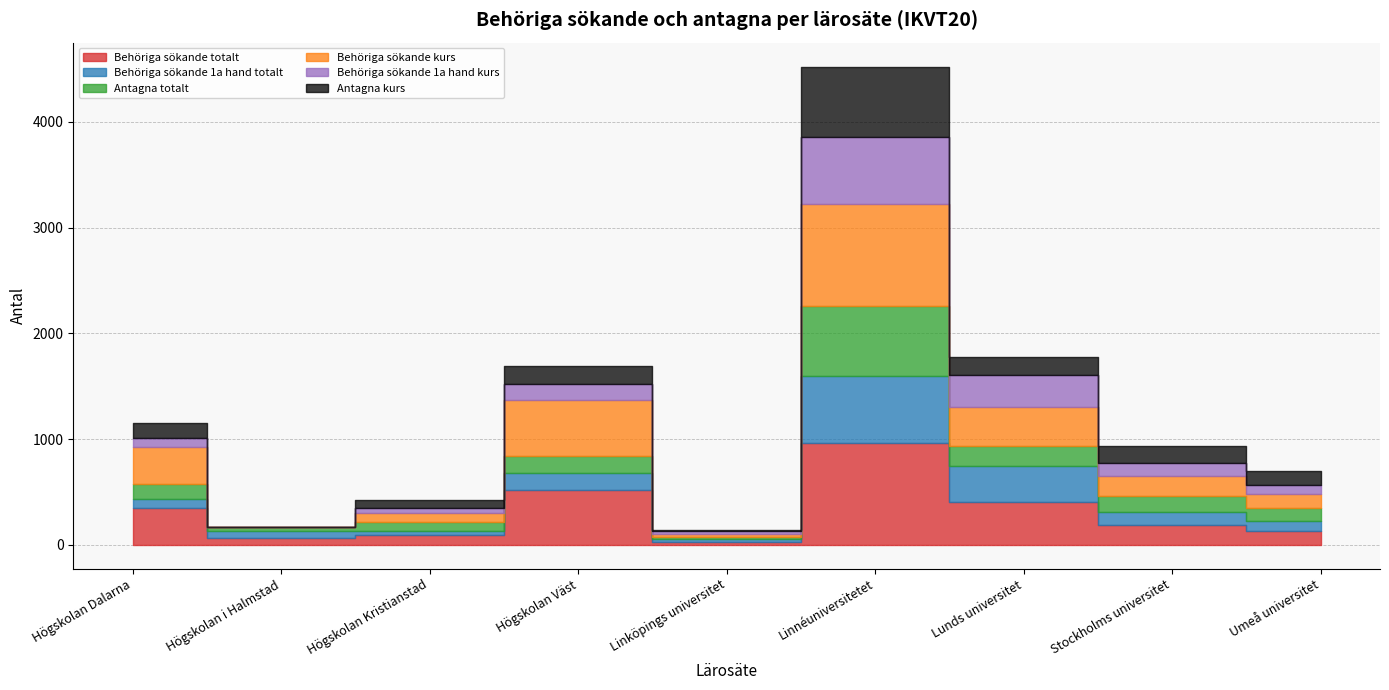

Reading left to right, list all the values displayed in this chart.

Behöriga sökande totalt: 345	69	91	523	29	961	405	187	132
Behöriga sökande 1a hand totalt: 86	59	39	152	29	634	344	123	90
Antagna totalt: 147	40	84	169	12	666	189	156	125
Behöriga sökande kurs: 345	0	91	523	29	961	363	187	132
Behöriga sökande 1a hand kurs: 86	0	39	152	29	634	303	123	90
Antagna kurs: 147	0	84	169	12	666	169	156	125